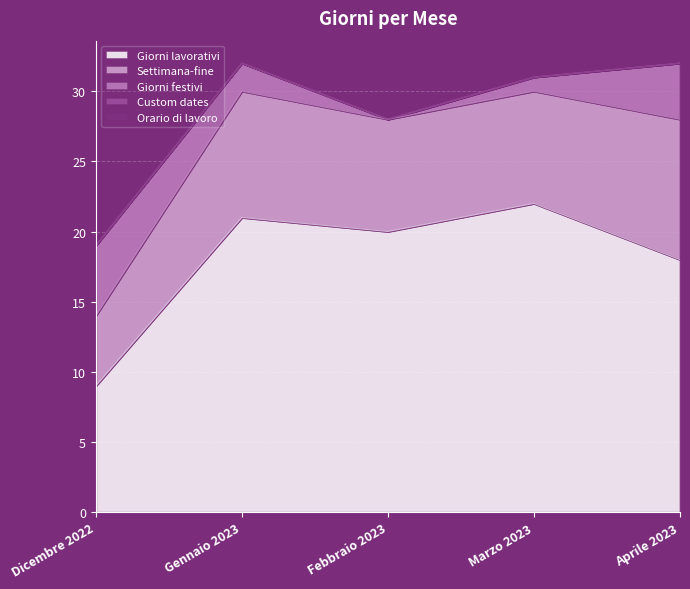

Which series has the largest total across all categories?

Giorni lavorativi